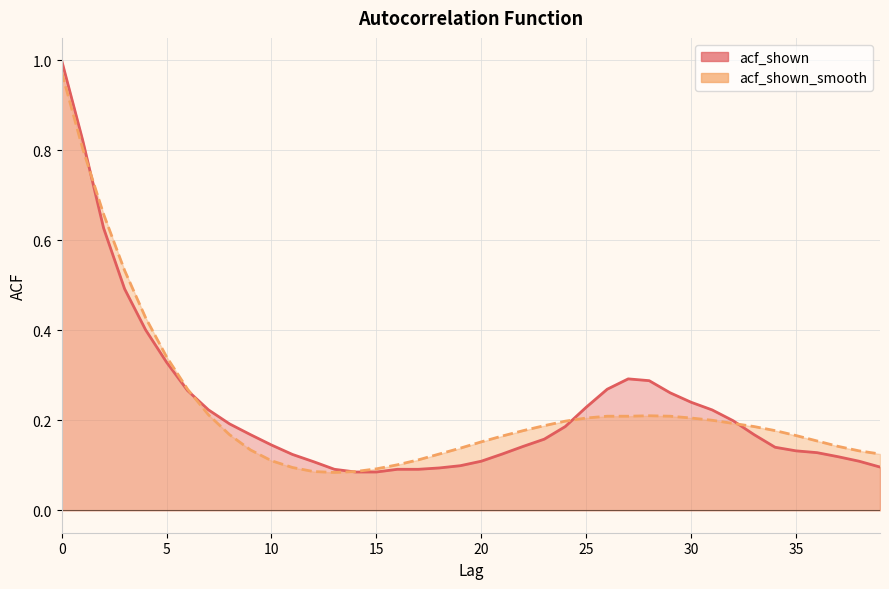

Reading left to right, extract all data points from this chart.

acf_shown: 0=1.0	1=0.8	2=0.6	3=0.5	4=0.4	5=0.3	6=0.3	7=0.2	8=0.2	9=0.2	10=0.1	11=0.1	12=0.1	13=0.1	14=0.1	15=0.1	16=0.1	17=0.1	18=0.1	19=0.1	20=0.1	21=0.1	22=0.1	23=0.2	24=0.2	25=0.2	26=0.3	27=0.3	28=0.3	29=0.3	30=0.2	31=0.2	32=0.2	33=0.2	34=0.1	35=0.1	36=0.1	37=0.1	38=0.1	39=0.1
acf_shown_smooth: 0=1.0	1=0.8	2=0.7	3=0.5	4=0.4	5=0.3	6=0.3	7=0.2	8=0.2	9=0.1	10=0.1	11=0.1	12=0.1	13=0.1	14=0.1	15=0.1	16=0.1	17=0.1	18=0.1	19=0.1	20=0.2	21=0.2	22=0.2	23=0.2	24=0.2	25=0.2	26=0.2	27=0.2	28=0.2	29=0.2	30=0.2	31=0.2	32=0.2	33=0.2	34=0.2	35=0.2	36=0.2	37=0.1	38=0.1	39=0.1